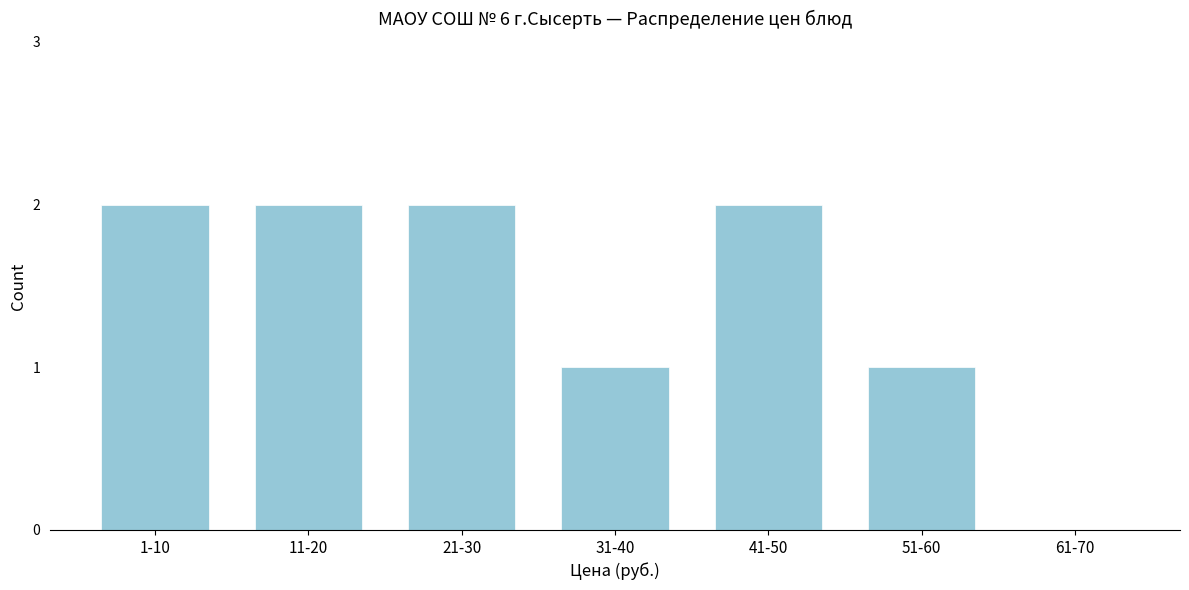

Reading left to right, extract all data points from this chart.

1-10=2	11-20=2	21-30=2	31-40=1	41-50=2	51-60=1	61-70=0